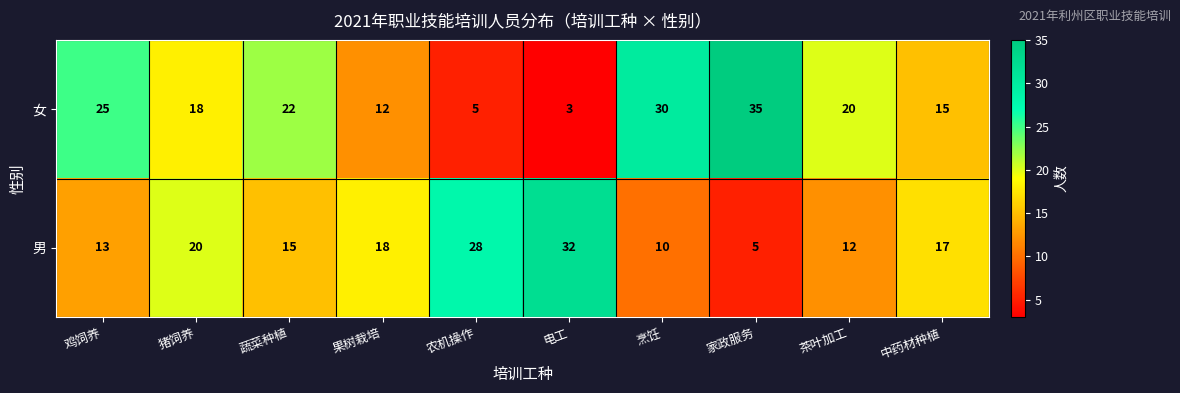

What is the greatest value displayed?

35